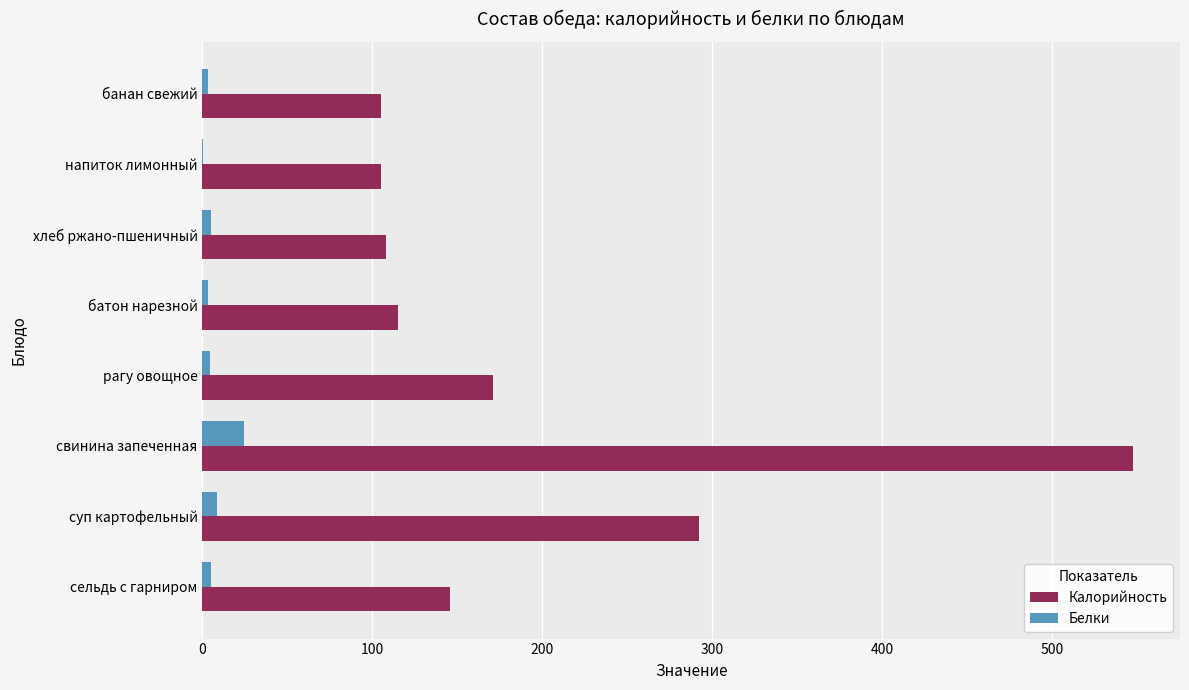

At which label is Калорийность closest to 326?

суп картофельный